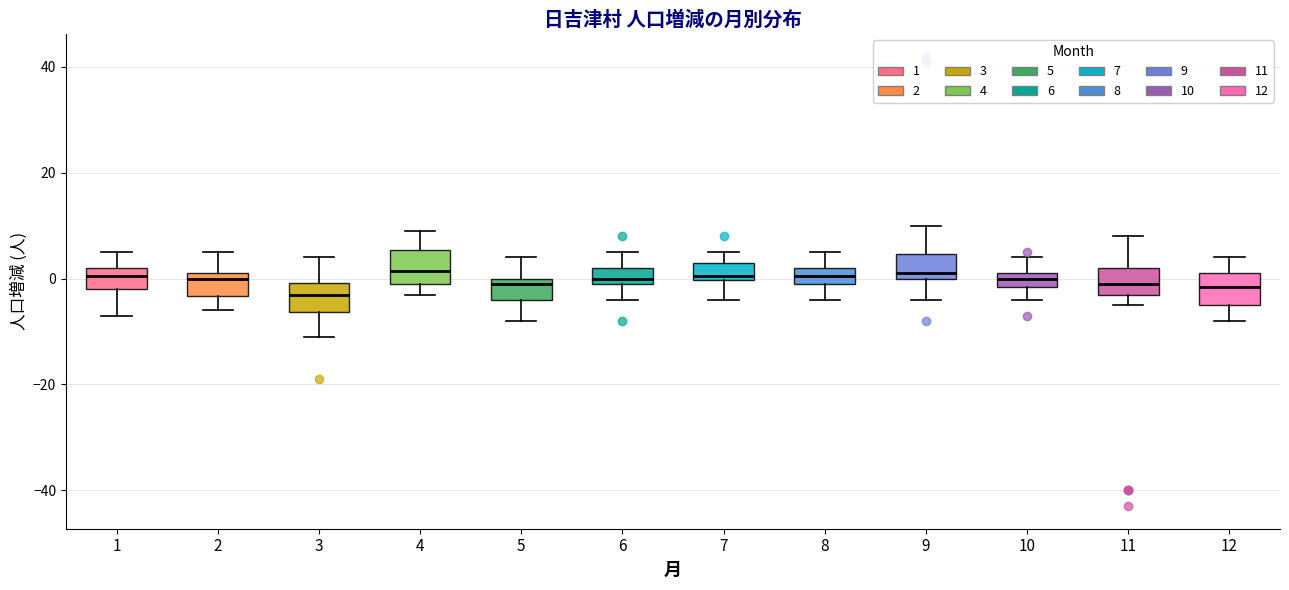

Where does the lower whisker of the box at x = 8 end on the y-axis? The values are not printed on the chart, so give them approximately, as read against the axis.

-4